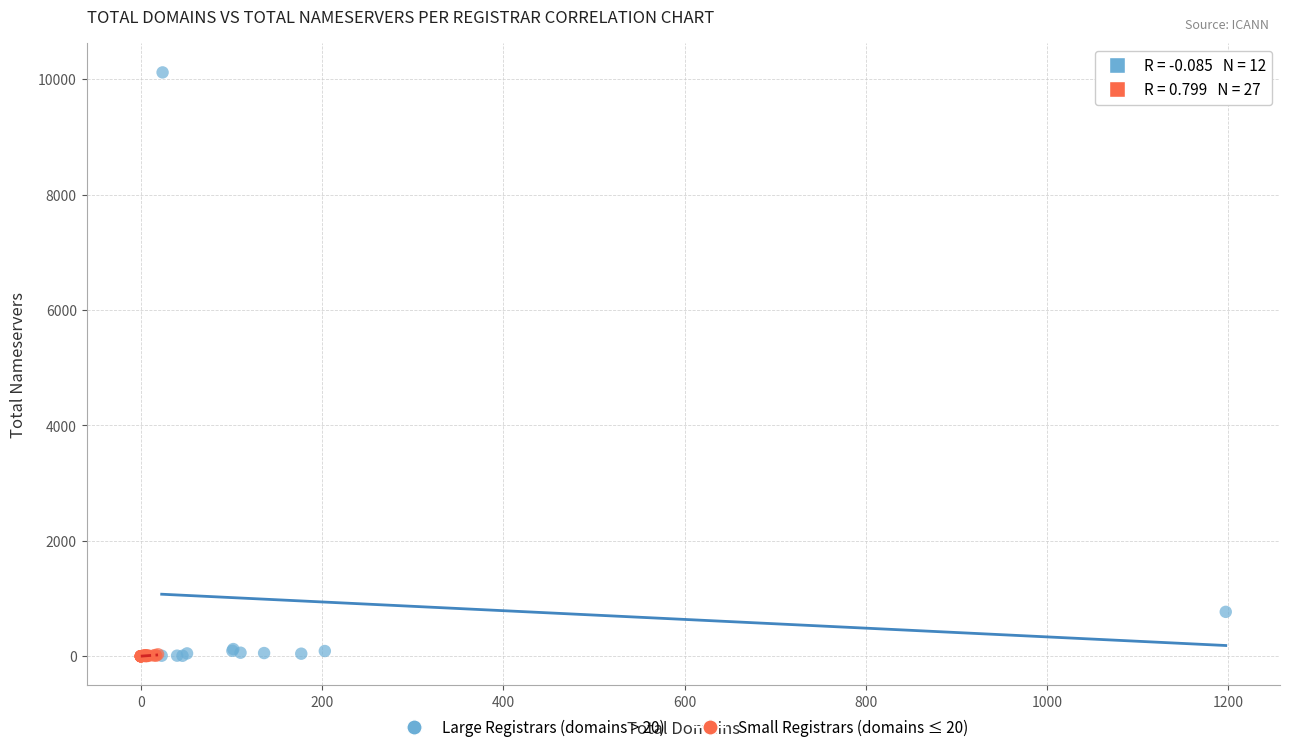

Which series contains the highest Y value?

Large Registrars (domains > 20)